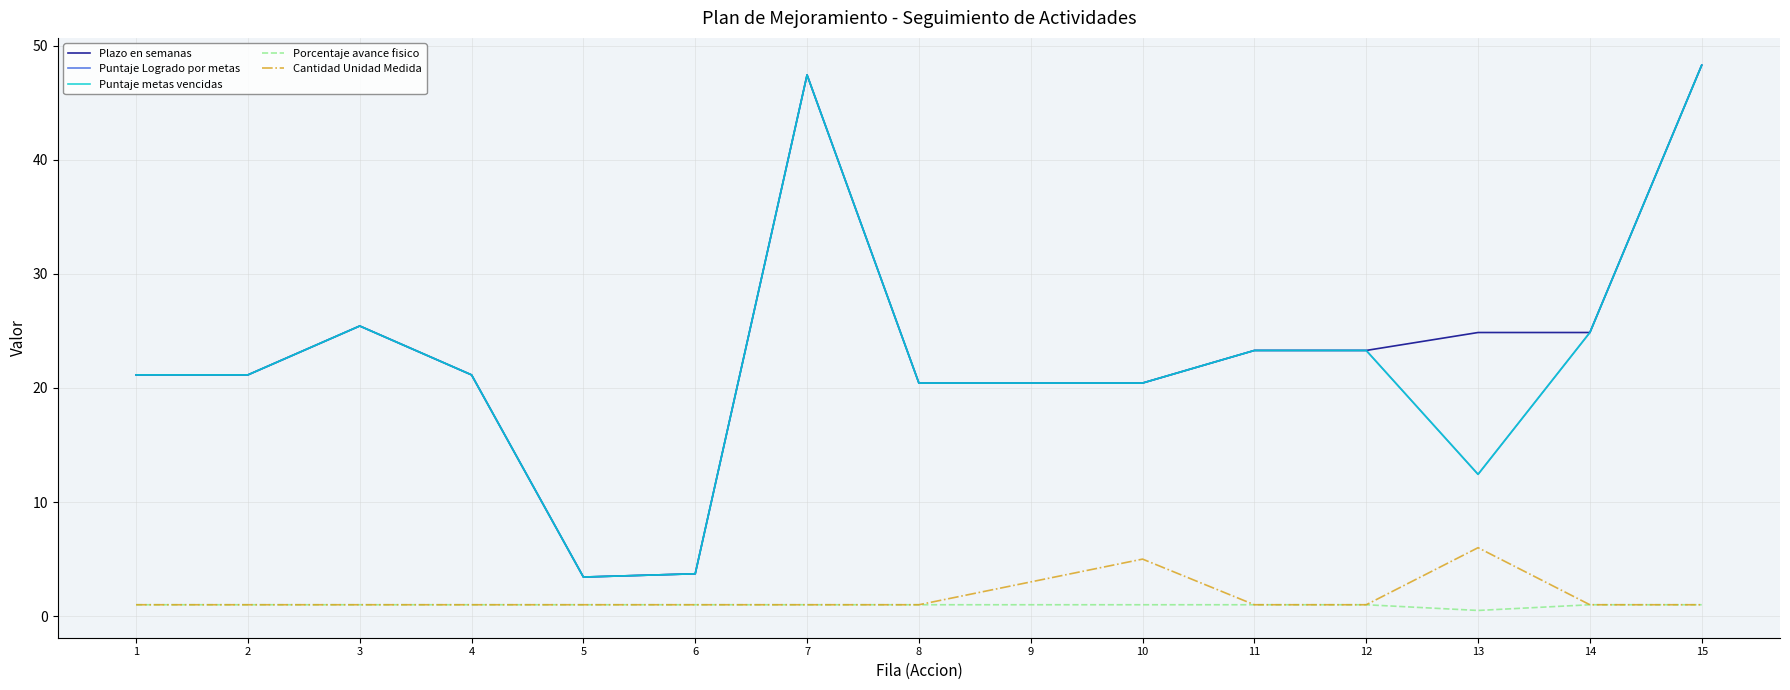

What is the difference between the maximum and minimum values in the Puntaje Logrado por metas series?

44.9